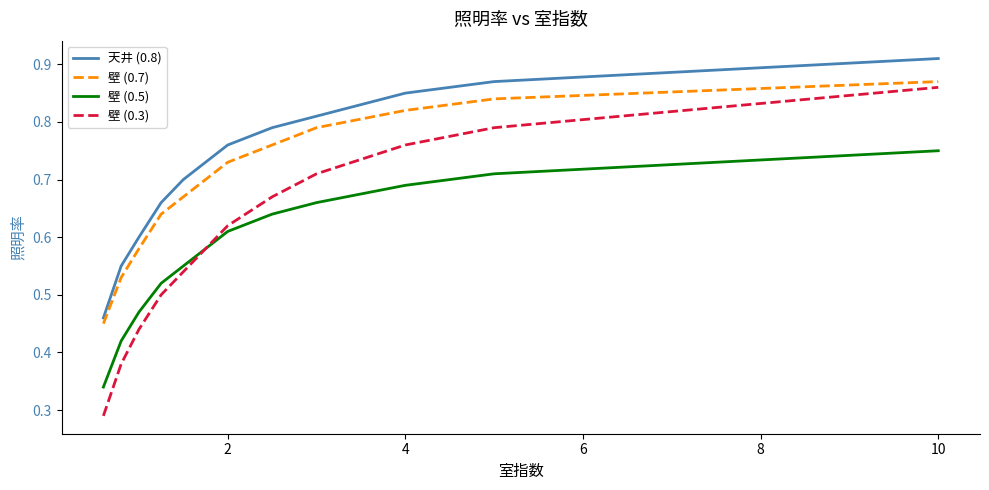

Which series has the largest range (max minus min)?

壁 (0.3)